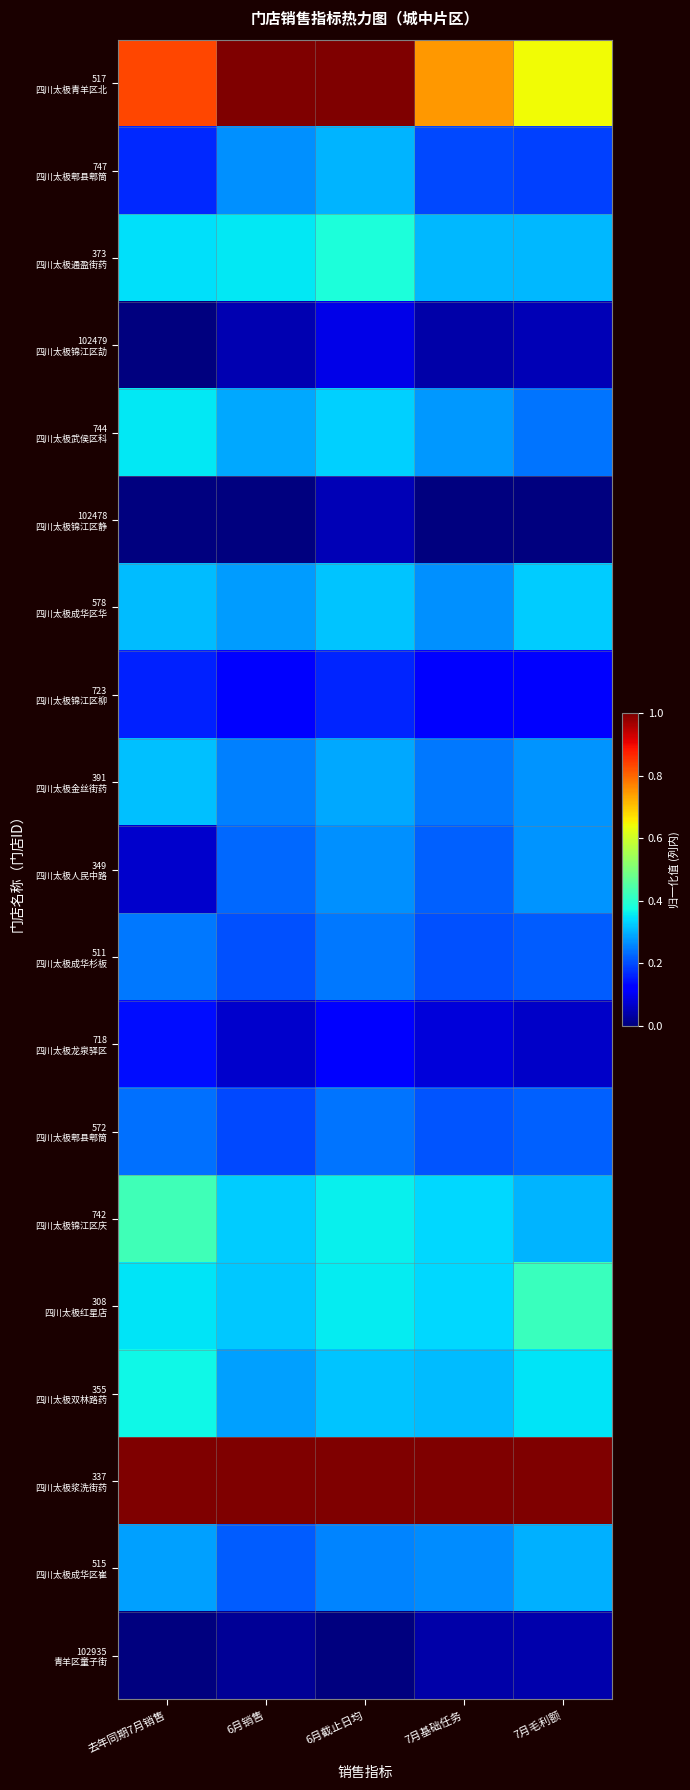

What is the total value across all series at 7月基础任务?

5.2